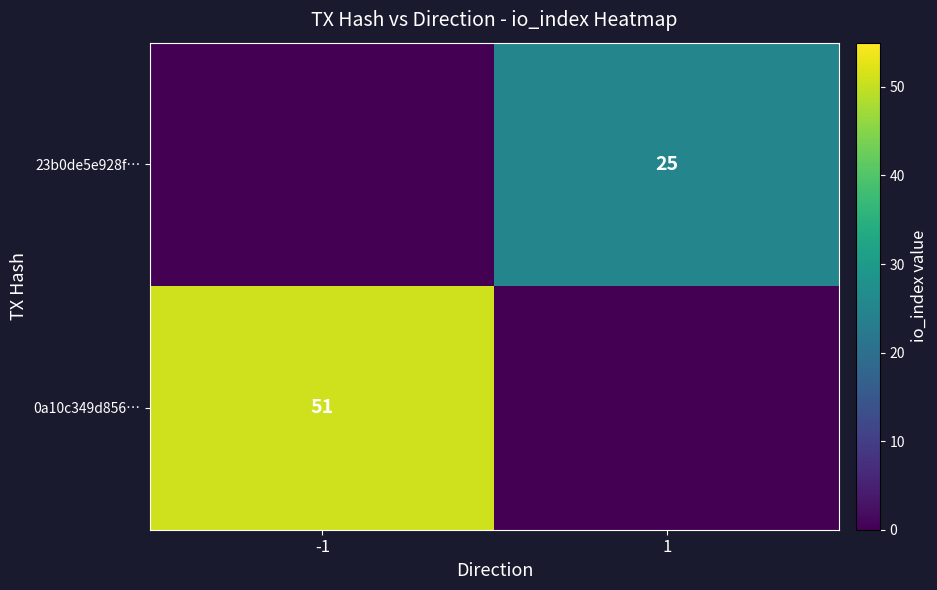

The 23b0de5e928f… series shows 25 at 1. True or false?

True